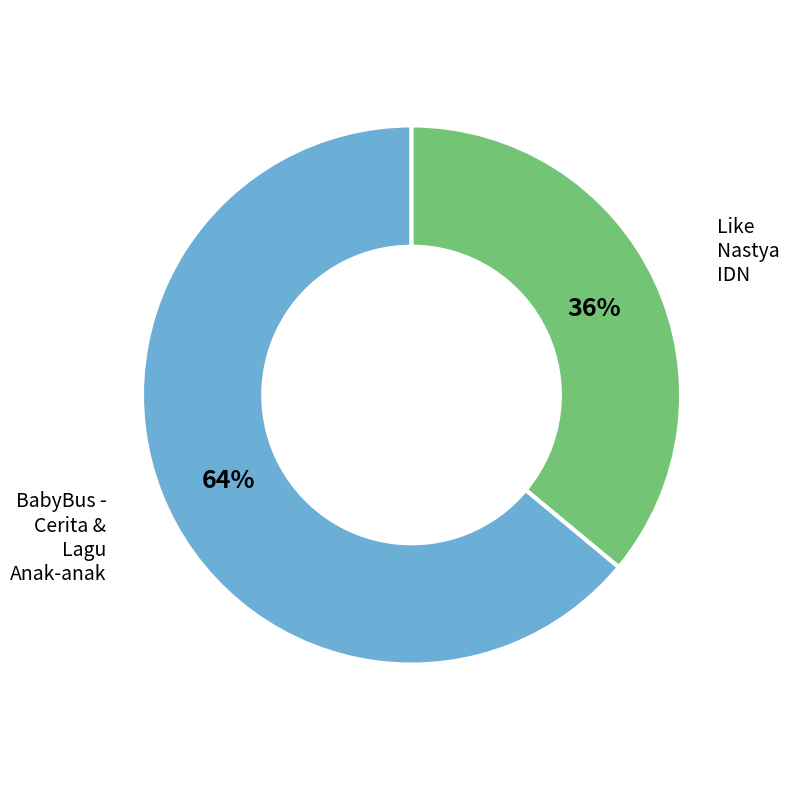

To the nearest percent, what is the difference between the largest and smallest slice percentages?

28%